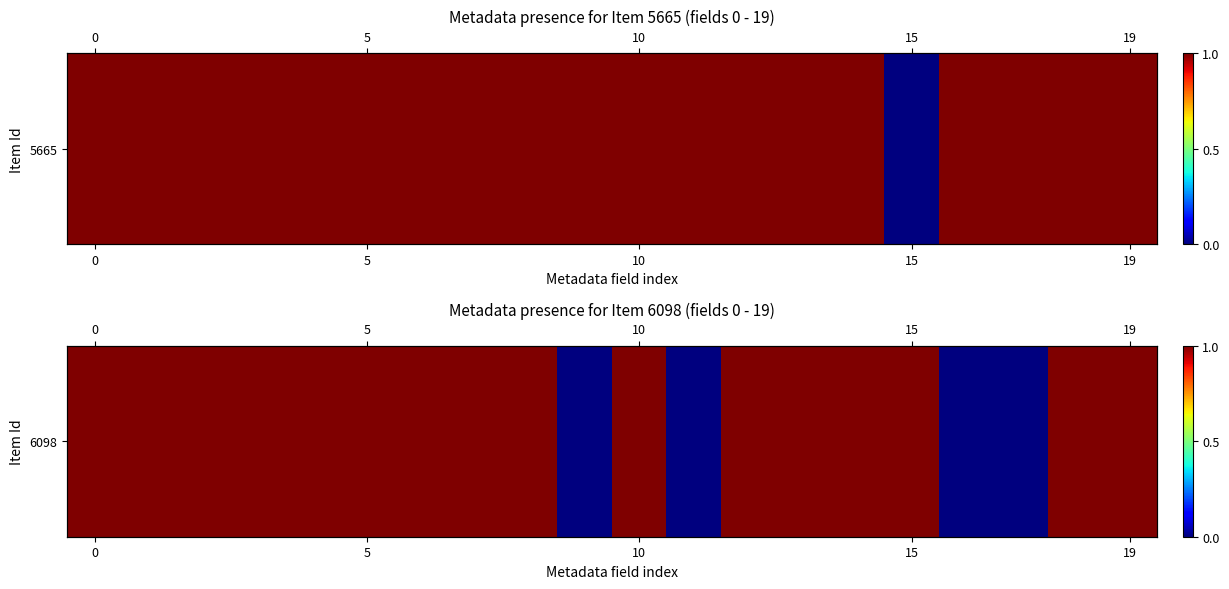

What is the maximum value shown in the chart?

1